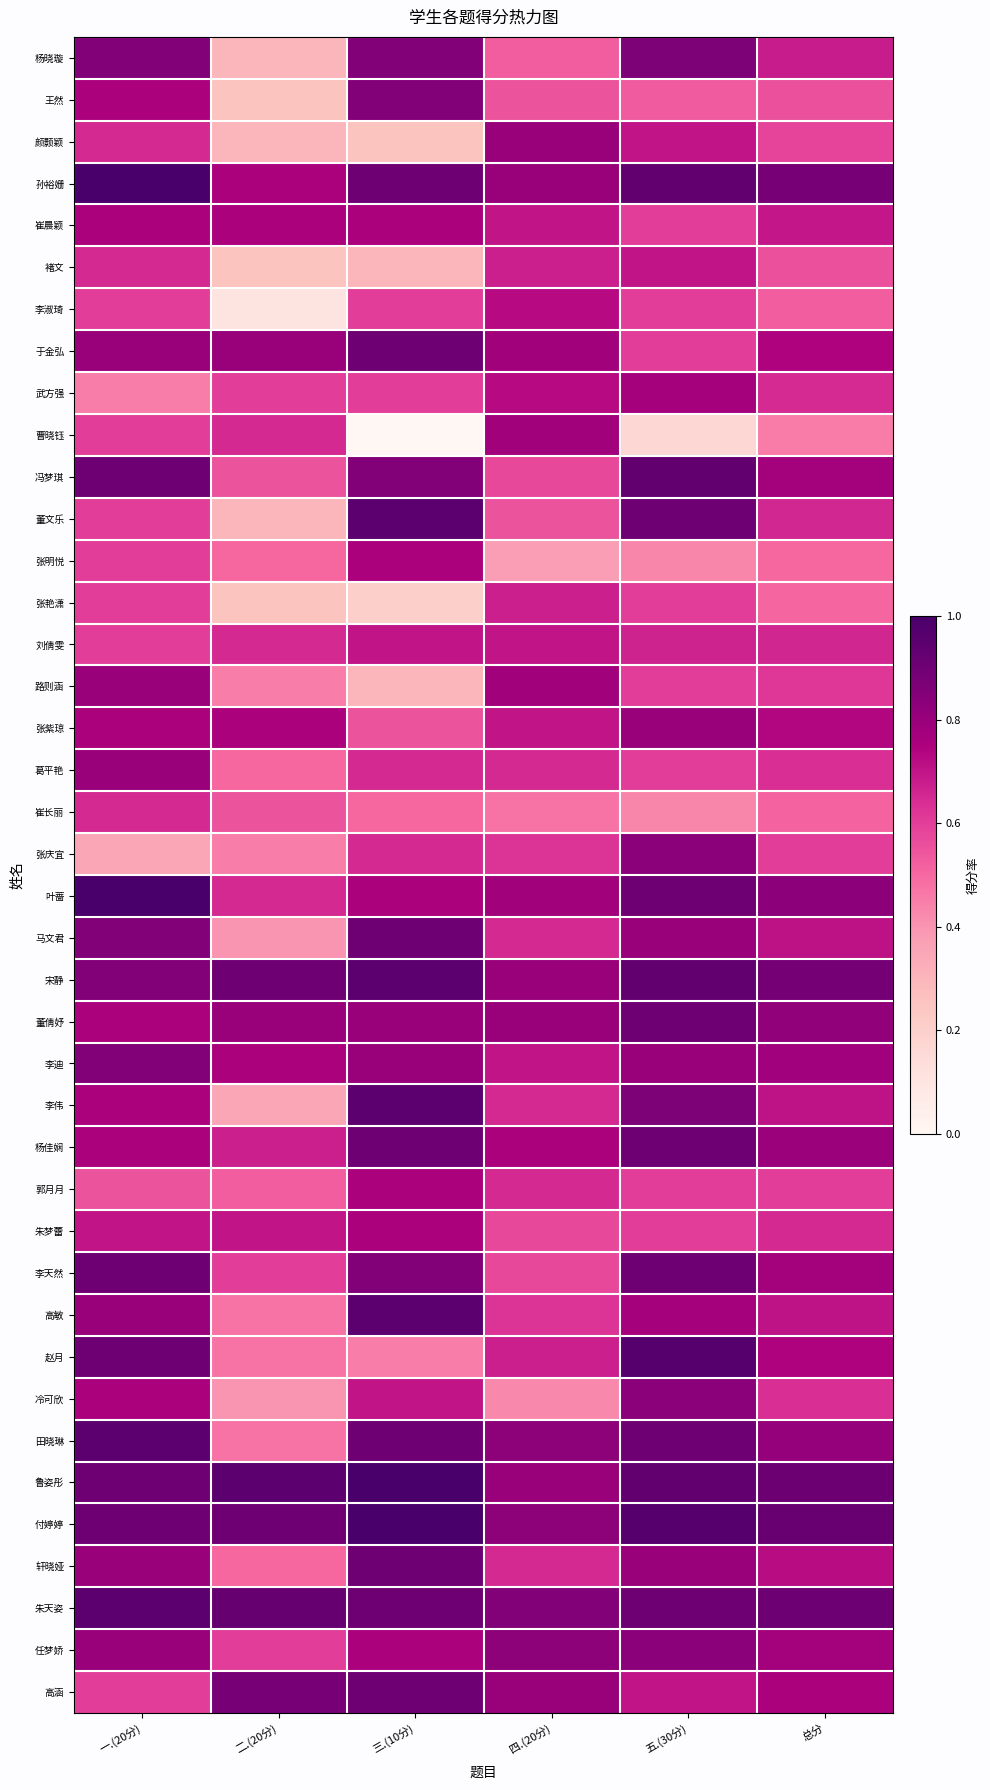

What is the spread (max minus min) of values at 总分?

0.5